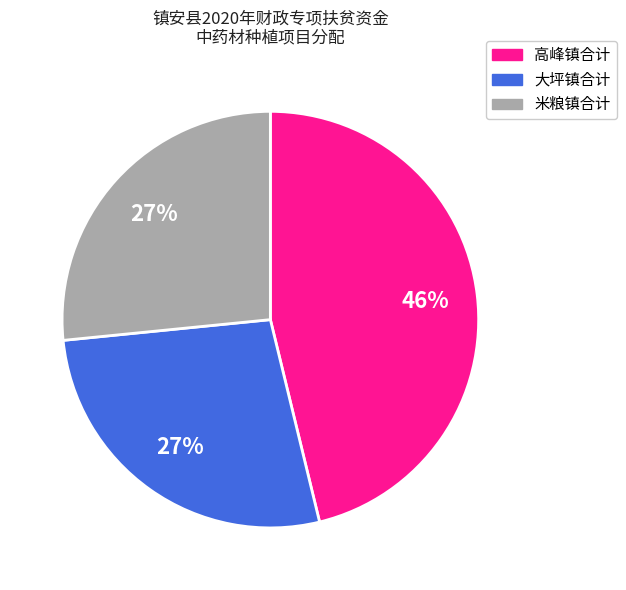

Does any single category account for the majority?

No